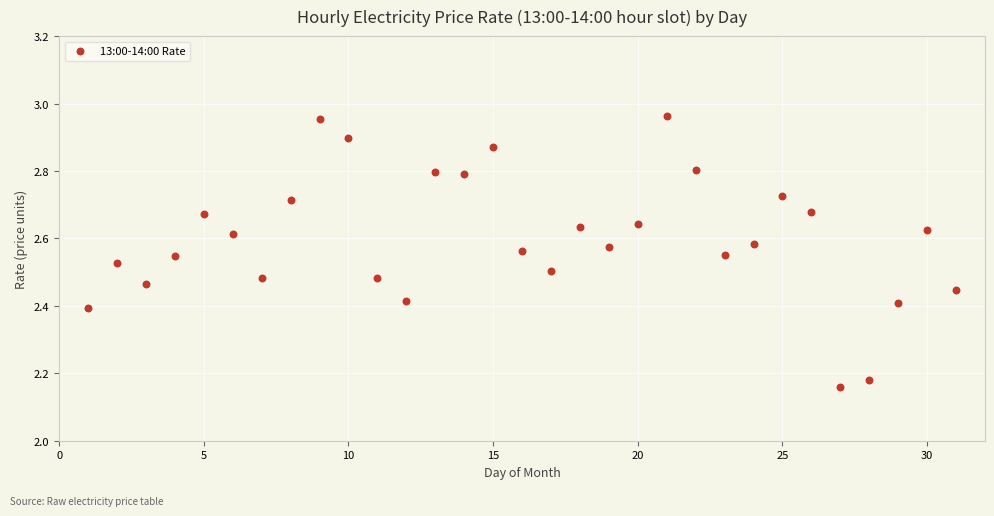

What is the range of Y values (max minus min)?

0.8